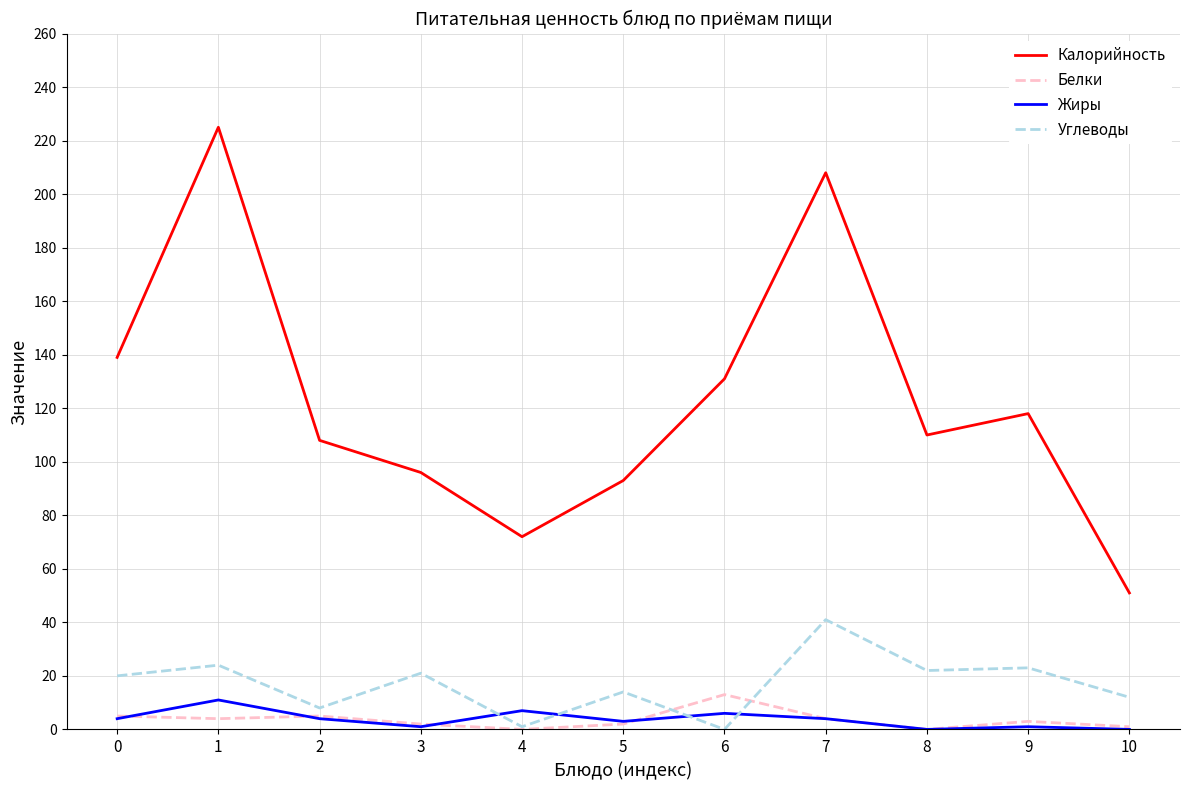

What are all the series names shown in the legend?

Калорийность, Белки, Жиры, Углеводы